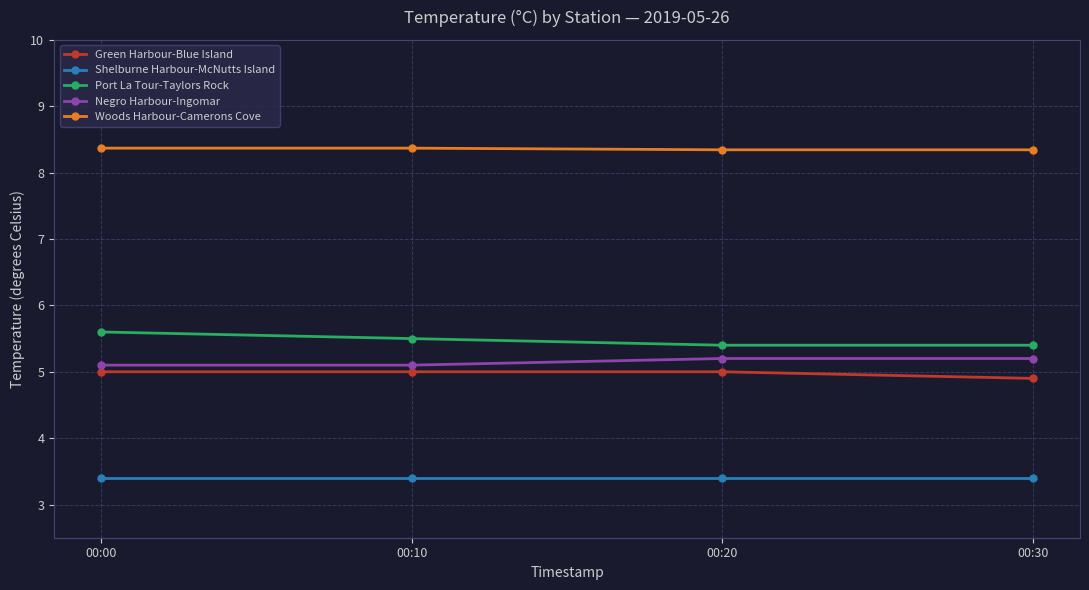

At how many categories does at least one series exceed 4?

4